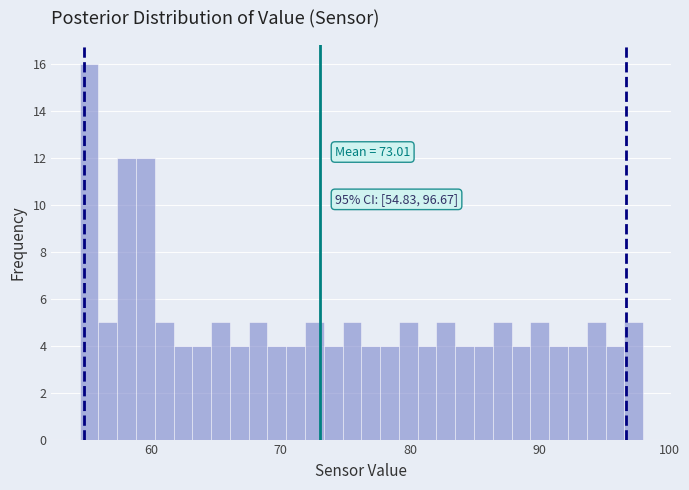

Around what value on the x-axis is the tallest bar? Give the approximate position of its centre, as read against the axis.

55